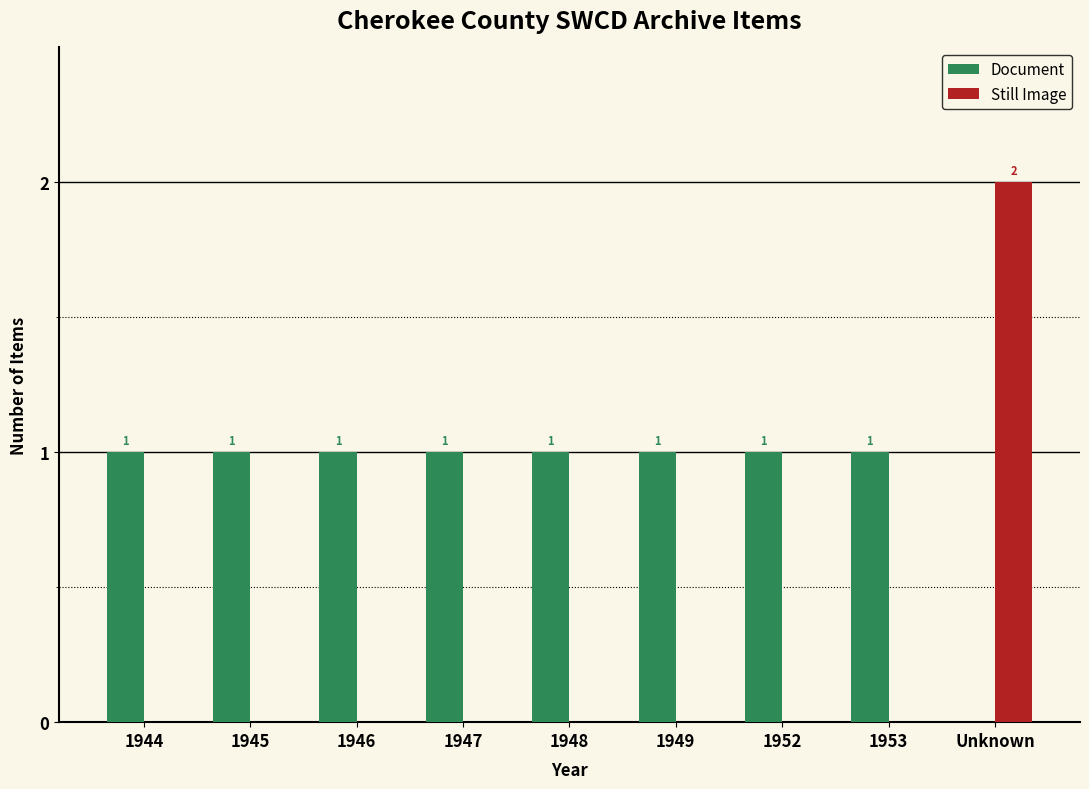

At which category does the chart reach its peak across all series?

Unknown